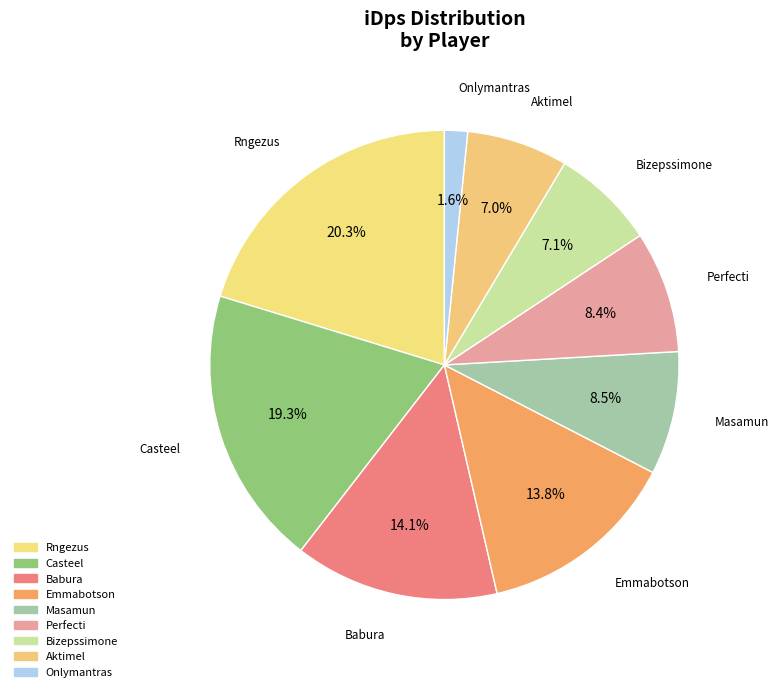

Does any single category account for the majority?

No